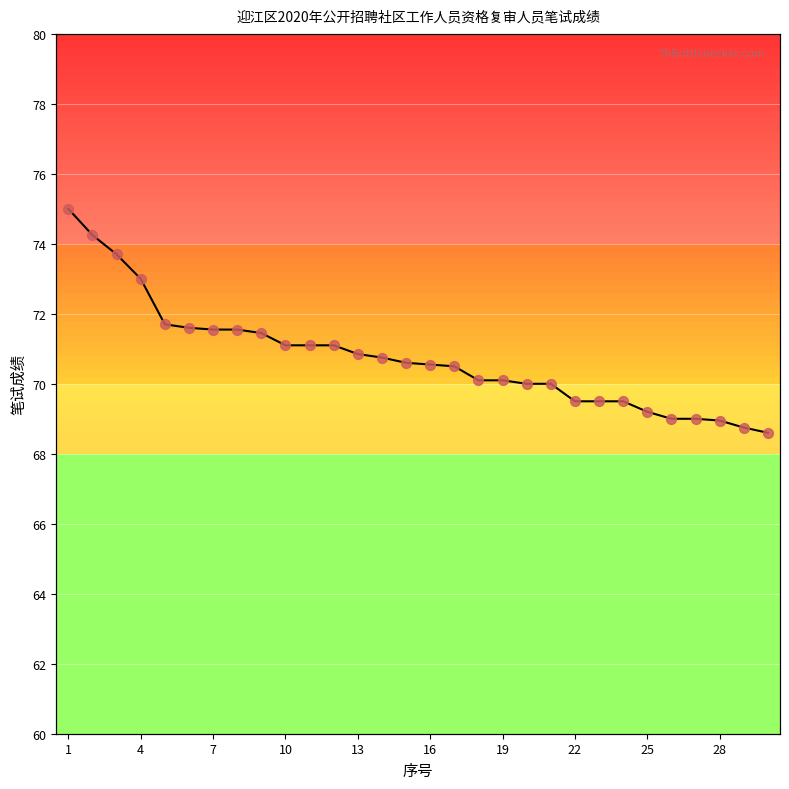

What is the ratio of the value at 23 to the value at 8?

1.0